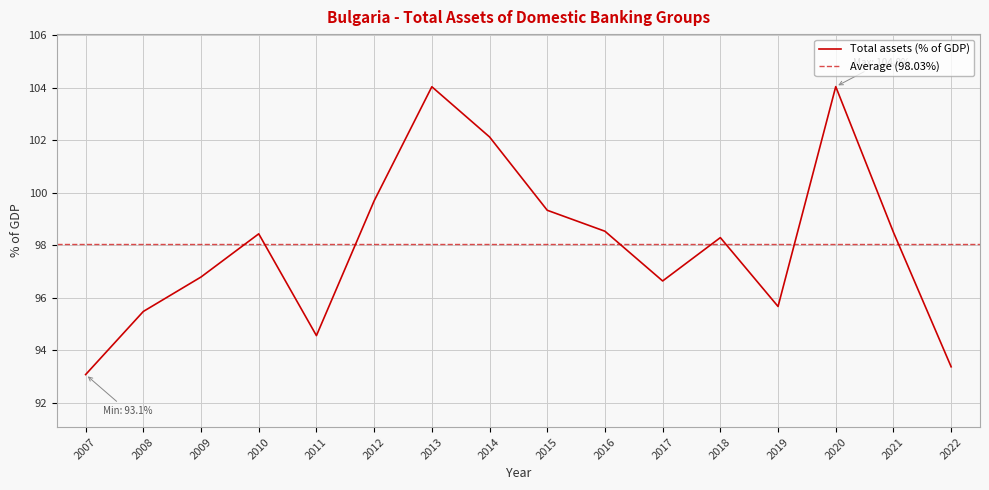

Rank the categories by value from highest to lowest.

2020, 2013, 2014, 2012, 2015, 2016, 2021, 2010, 2018, 2009, 2017, 2019, 2008, 2011, 2022, 2007